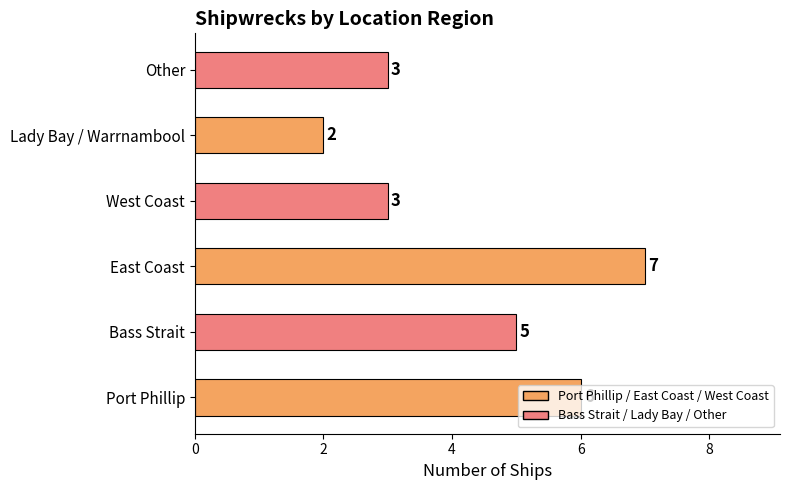

Which has a higher value, Port Phillip or Lady Bay / Warrnambool?

Port Phillip